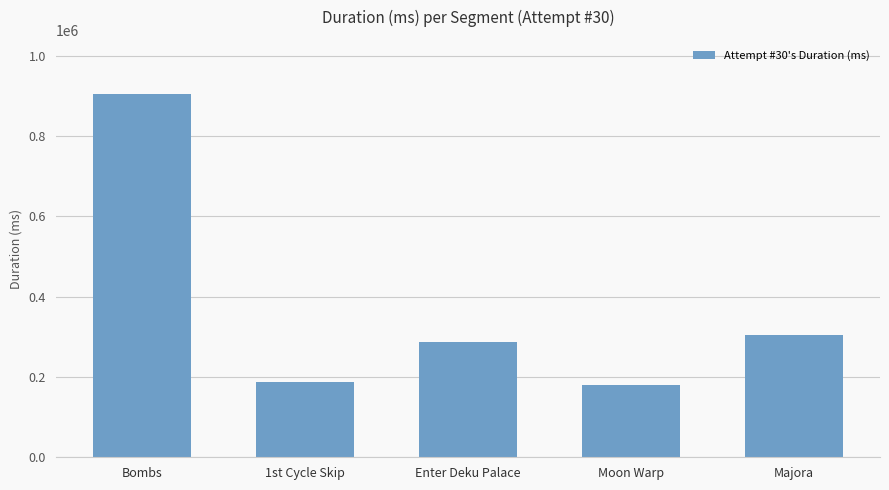

What is the label of the 4th bar from the left?

Moon Warp